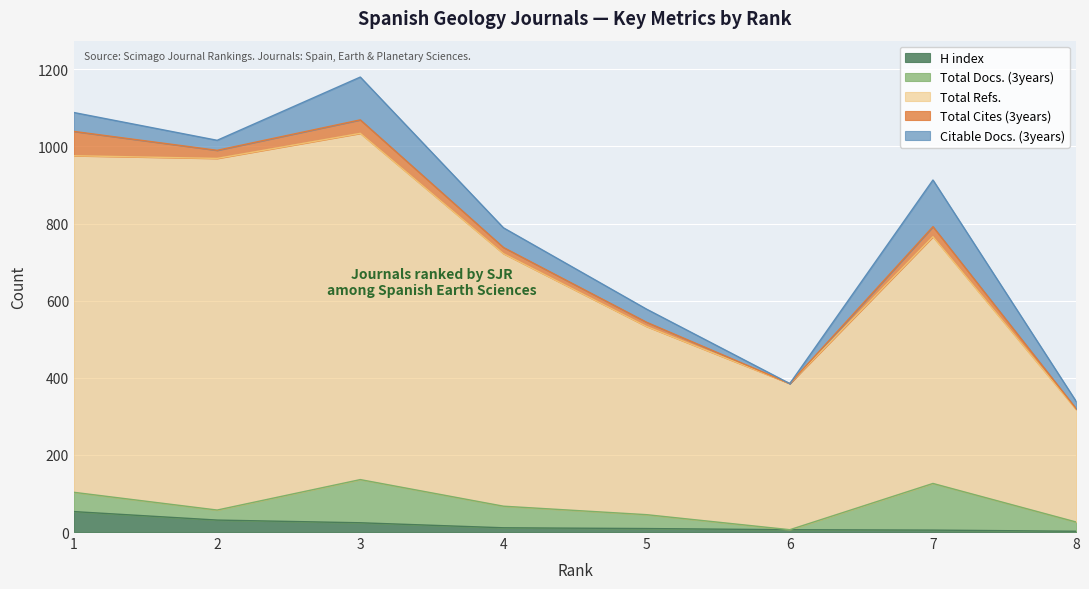

Which label corresponds to the smallest value in the chart?

6